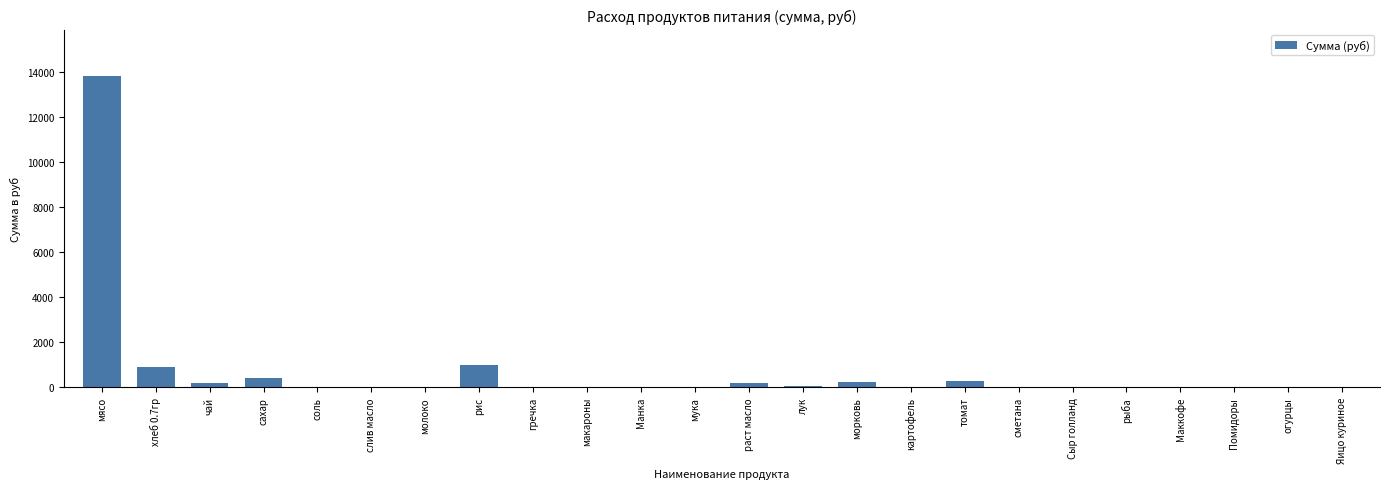

Which category has the highest value across all series?

мясо